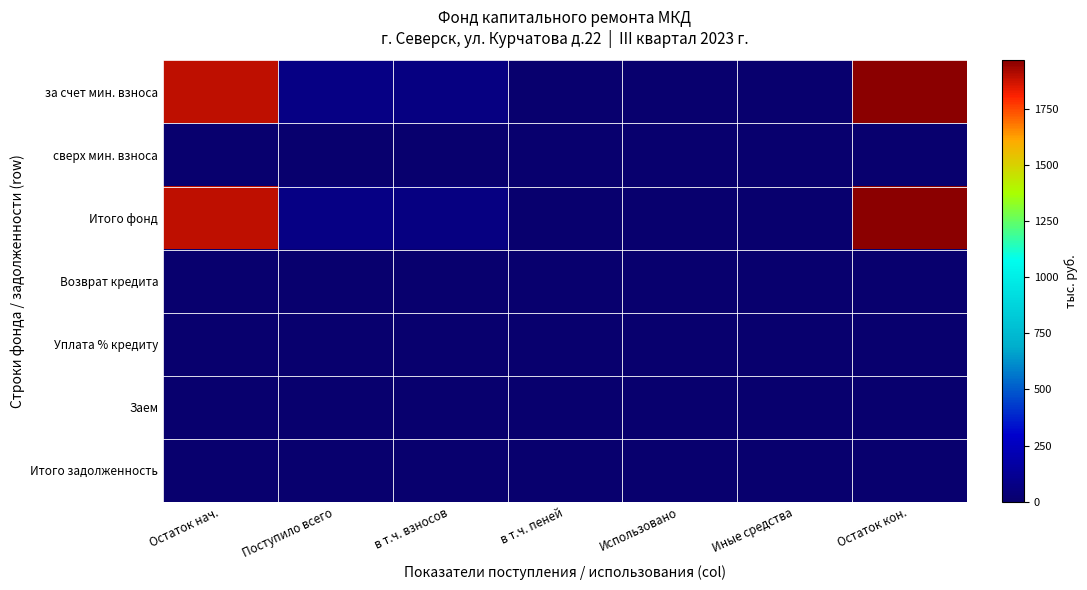

At how many categories does at least one series exceed 149?

2